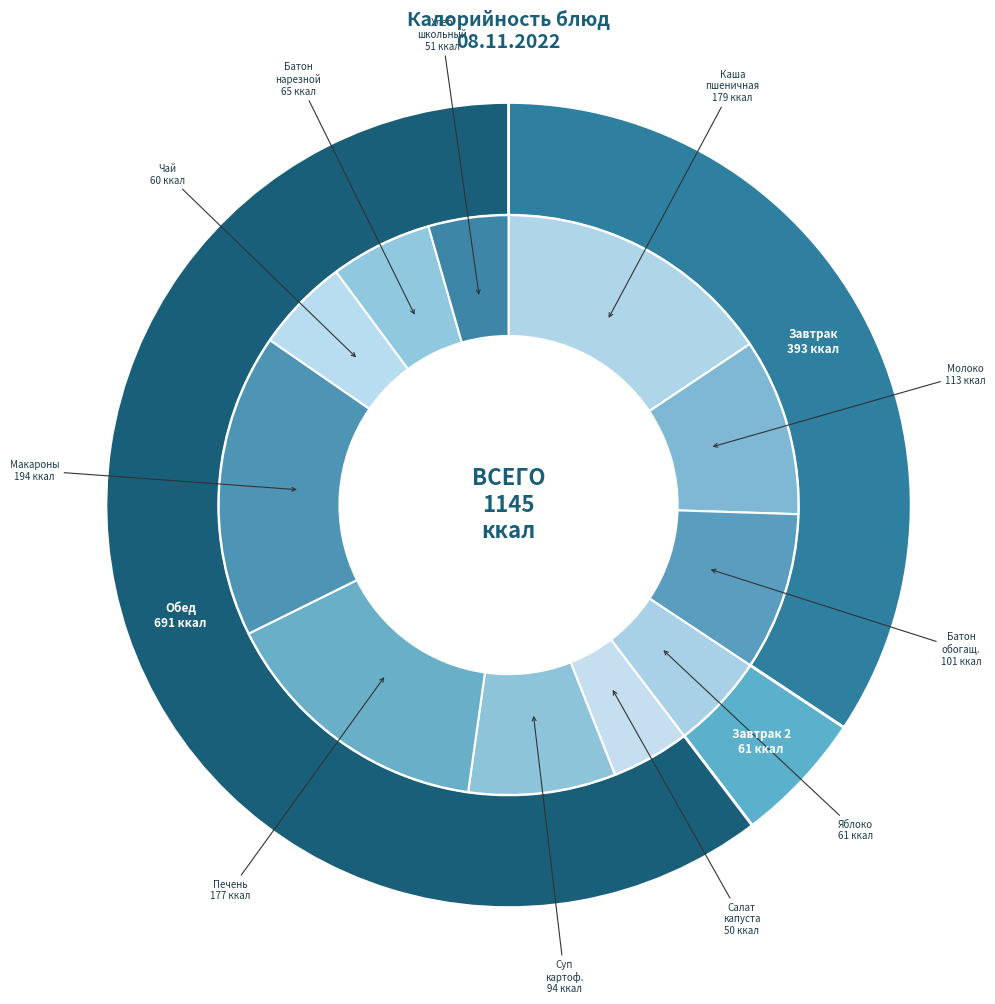

Is there any slice that represents more than half of the pie?

No